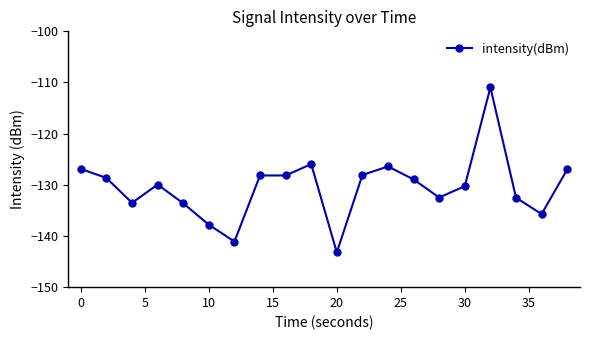

What is the average value?

-130.5